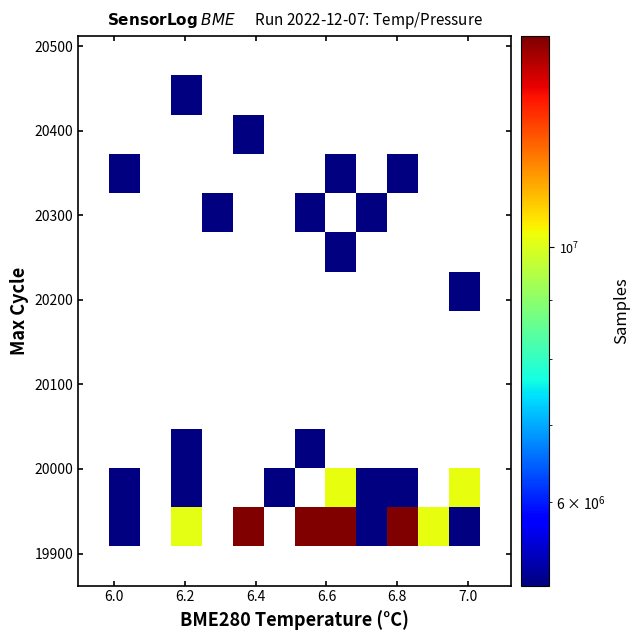

What is the maximum value shown in the chart?

15278198.0